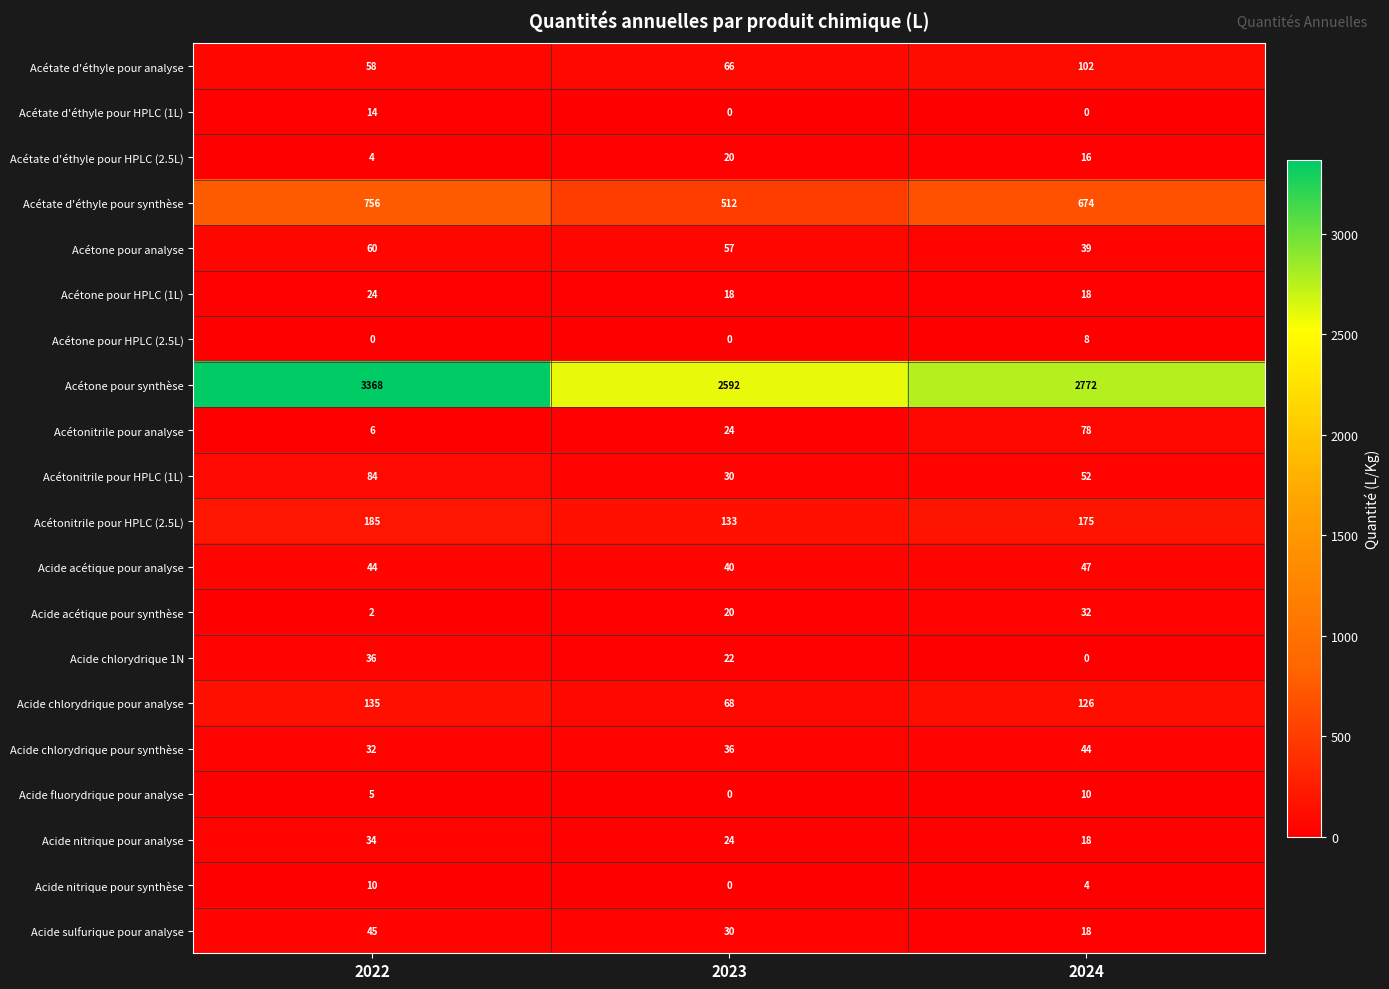

At 2022, list the series in order from largest to smallest.

Acétone pour synthèse, Acétate d'éthyle pour synthèse, Acétonitrile pour HPLC (2.5L), Acide chlorydrique pour analyse, Acétonitrile pour HPLC (1L), Acétone pour analyse, Acétate d'éthyle pour analyse, Acide sulfurique pour analyse, Acide acétique pour analyse, Acide chlorydrique 1N, Acide nitrique pour analyse, Acide chlorydrique pour synthèse, Acétone pour HPLC (1L), Acétate d'éthyle pour HPLC (1L), Acide nitrique pour synthèse, Acétonitrile pour analyse, Acide fluorydrique pour analyse, Acétate d'éthyle pour HPLC (2.5L), Acide acétique pour synthèse, Acétone pour HPLC (2.5L)